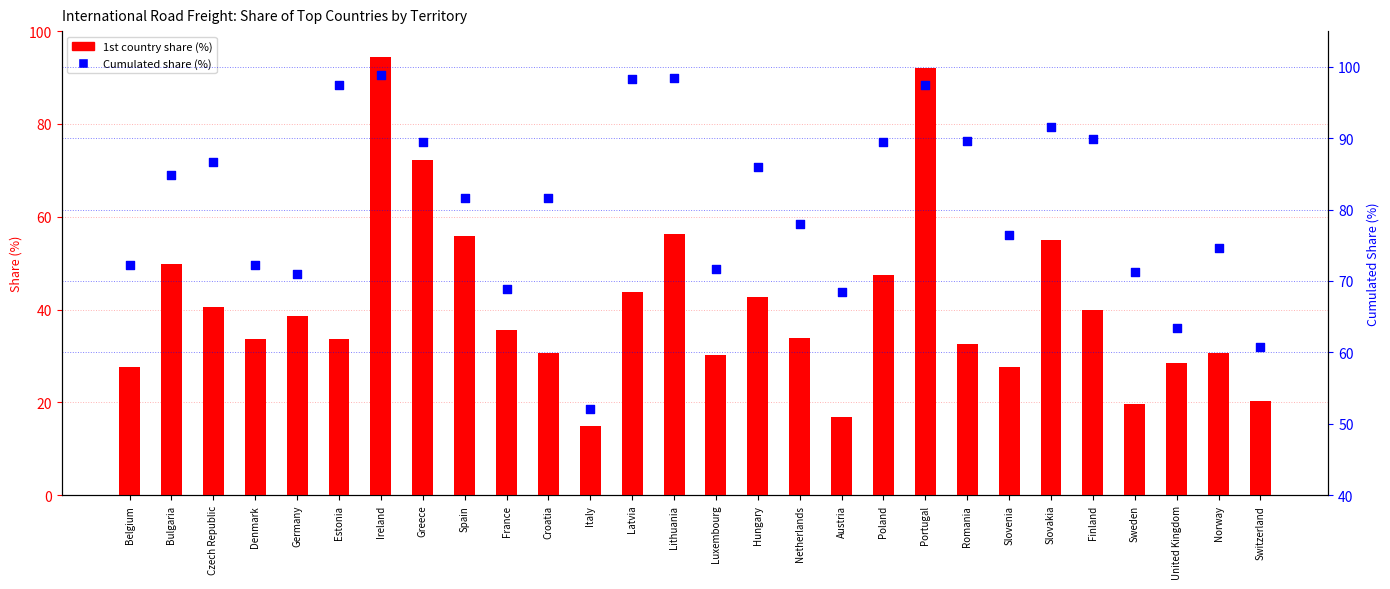

What are all the series names shown in the legend?

1st country share (%), Cumulated share (%)